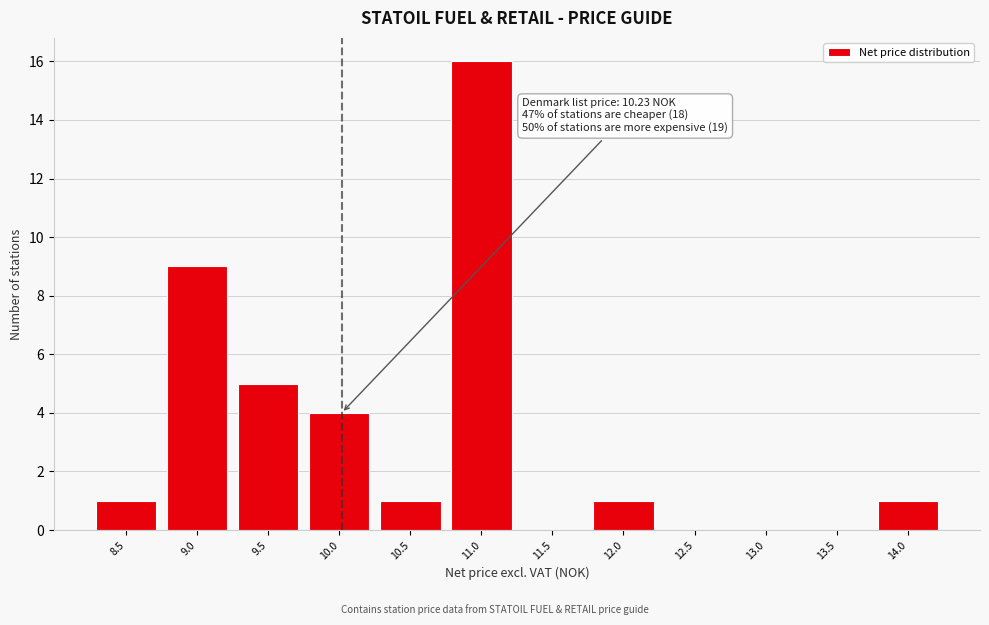

Reading left to right, transcribe all the data shown in this chart.

8.5=1	9.0=9	9.5=5	10.0=4	10.5=1	11.0=16	11.5=0	12.0=1	12.5=0	13.0=0	13.5=0	14.0=1